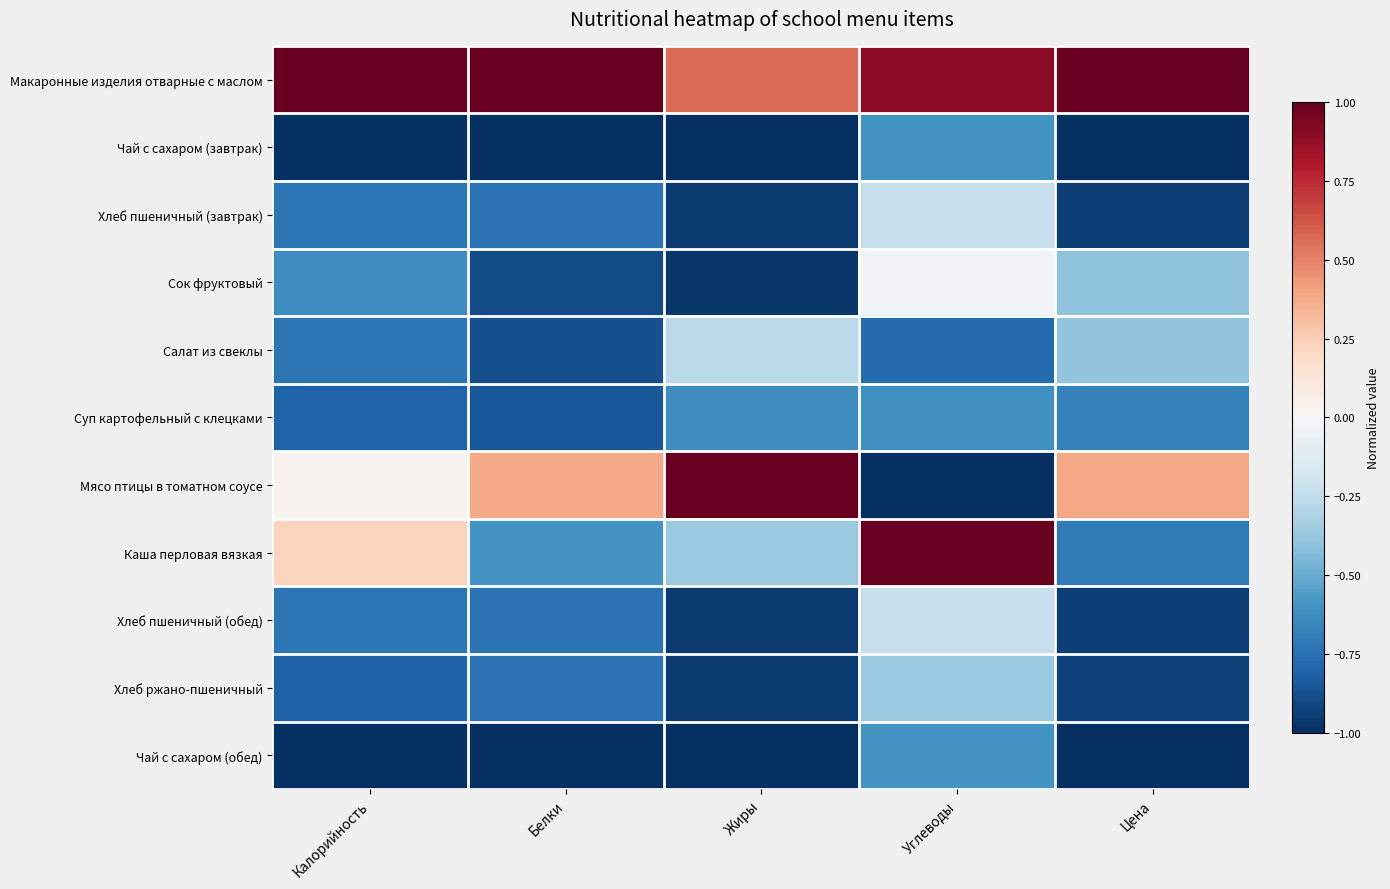

Reading right to left, extract all data points from this chart.

Макаронные изделия отварные с маслом: Цена=1.0	Углеводы=0.9	Жиры=0.6	Белки=1.0	Калорийность=1.0
Чай с сахаром (завтрак): Цена=-1.0	Углеводы=-0.6	Жиры=-1.0	Белки=-1.0	Калорийность=-1.0
Хлеб пшеничный (завтрак): Цена=-0.9	Углеводы=-0.2	Жиры=-1.0	Белки=-0.7	Калорийность=-0.7
Сок фруктовый: Цена=-0.4	Углеводы=-0.0	Жиры=-1.0	Белки=-0.9	Калорийность=-0.6
Салат из свеклы: Цена=-0.4	Углеводы=-0.8	Жиры=-0.3	Белки=-0.9	Калорийность=-0.7
Суп картофельный с клецками: Цена=-0.7	Углеводы=-0.6	Жиры=-0.6	Белки=-0.9	Калорийность=-0.8
Мясо птицы в томатном соусе: Цена=0.4	Углеводы=-1.0	Жиры=1.0	Белки=0.4	Калорийность=0.0
Каша перловая вязкая: Цена=-0.7	Углеводы=1.0	Жиры=-0.4	Белки=-0.6	Калорийность=0.2
Хлеб пшеничный (обед): Цена=-0.9	Углеводы=-0.2	Жиры=-1.0	Белки=-0.7	Калорийность=-0.7
Хлеб ржано-пшеничный: Цена=-0.9	Углеводы=-0.4	Жиры=-1.0	Белки=-0.7	Калорийность=-0.8
Чай с сахаром (обед): Цена=-1.0	Углеводы=-0.6	Жиры=-1.0	Белки=-1.0	Калорийность=-1.0